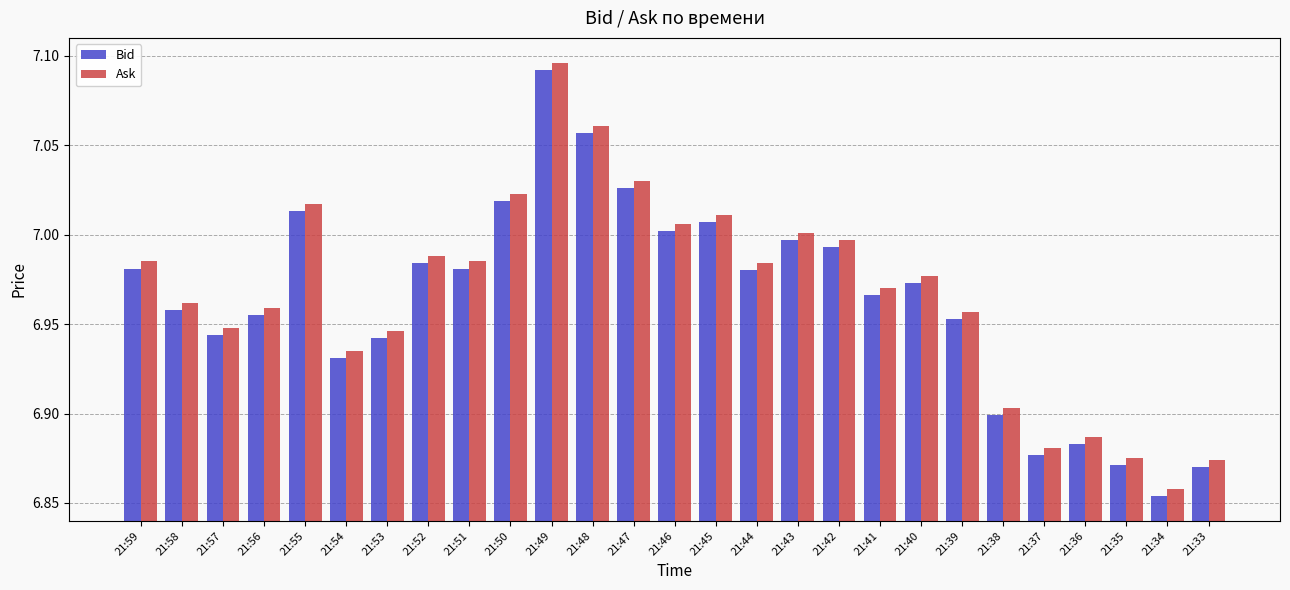

At which label does Ask reach its peak?

21:49